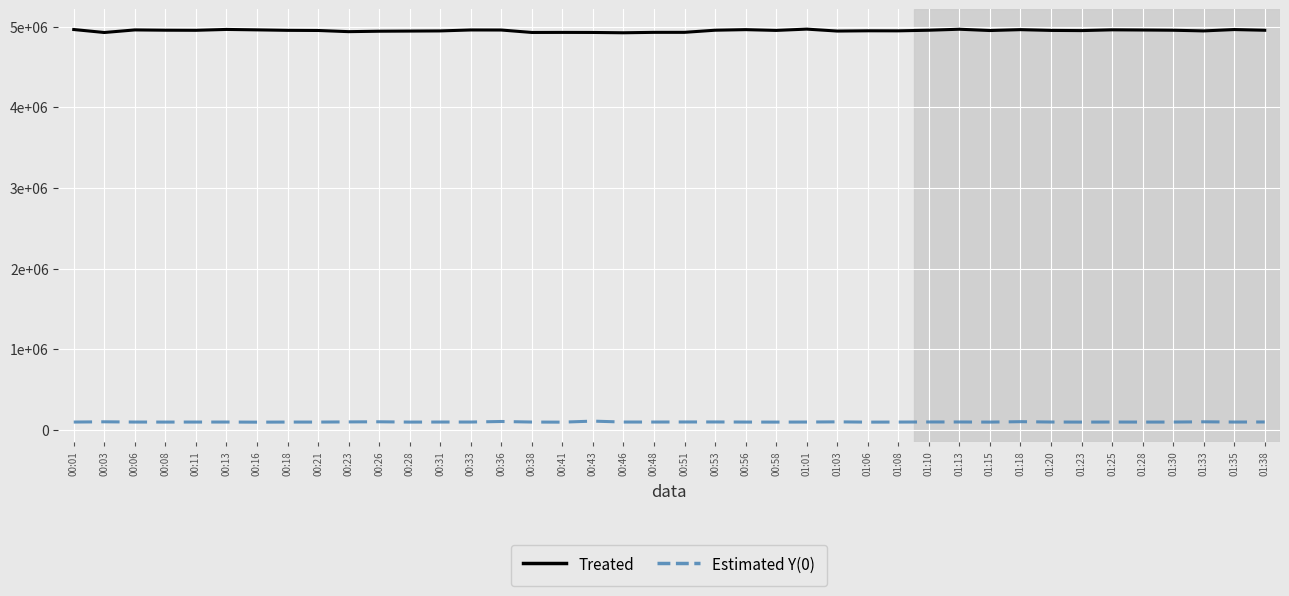

At 00:46, list the series in order from largest to smallest.

Treated, Estimated Y(0)